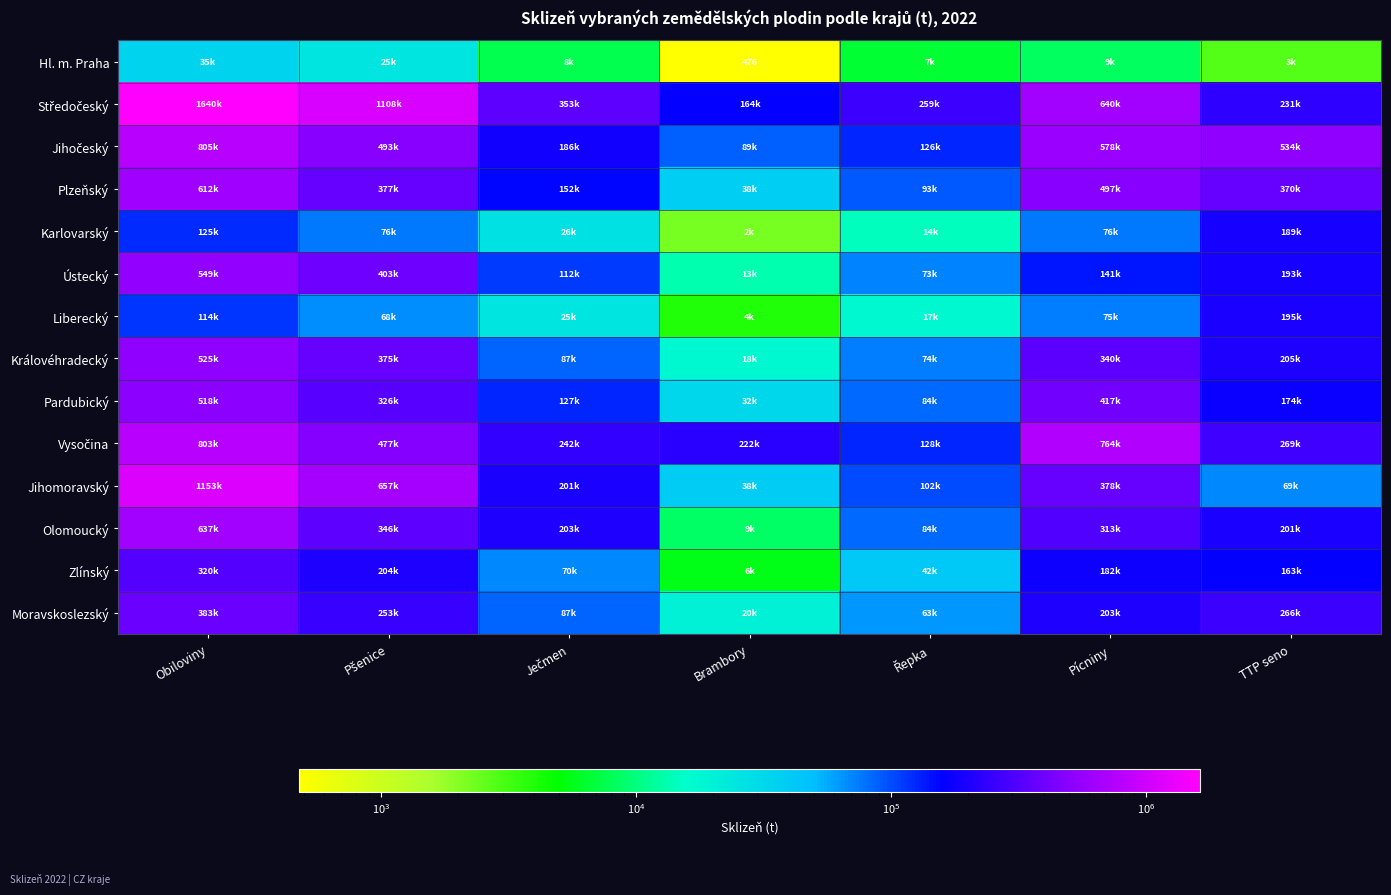

What is the spread (max minus min) of values at Pšenice?

1083323.6